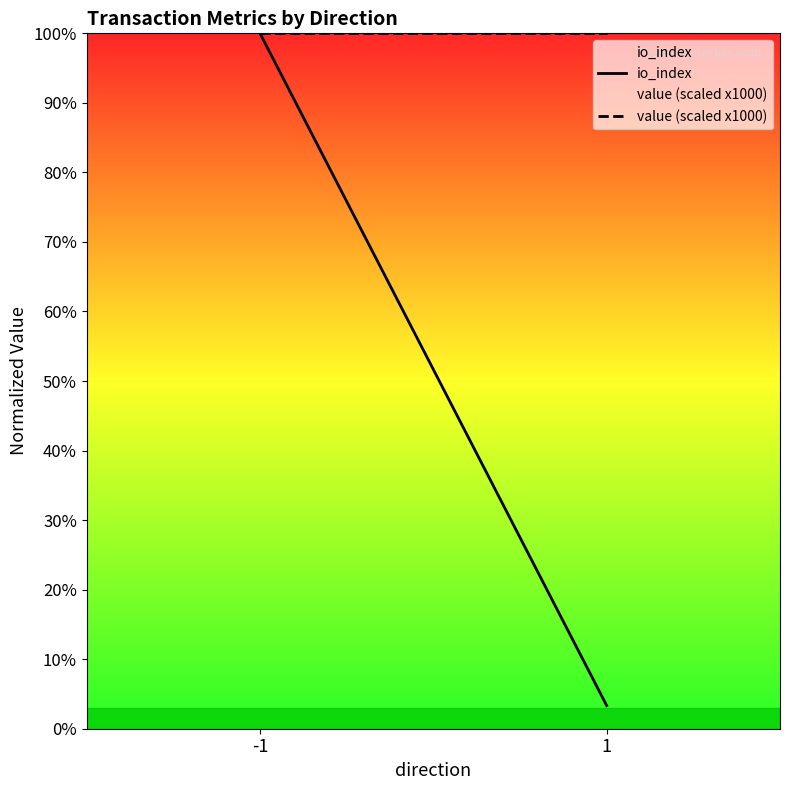

Does the chart have visible grid lines?

No